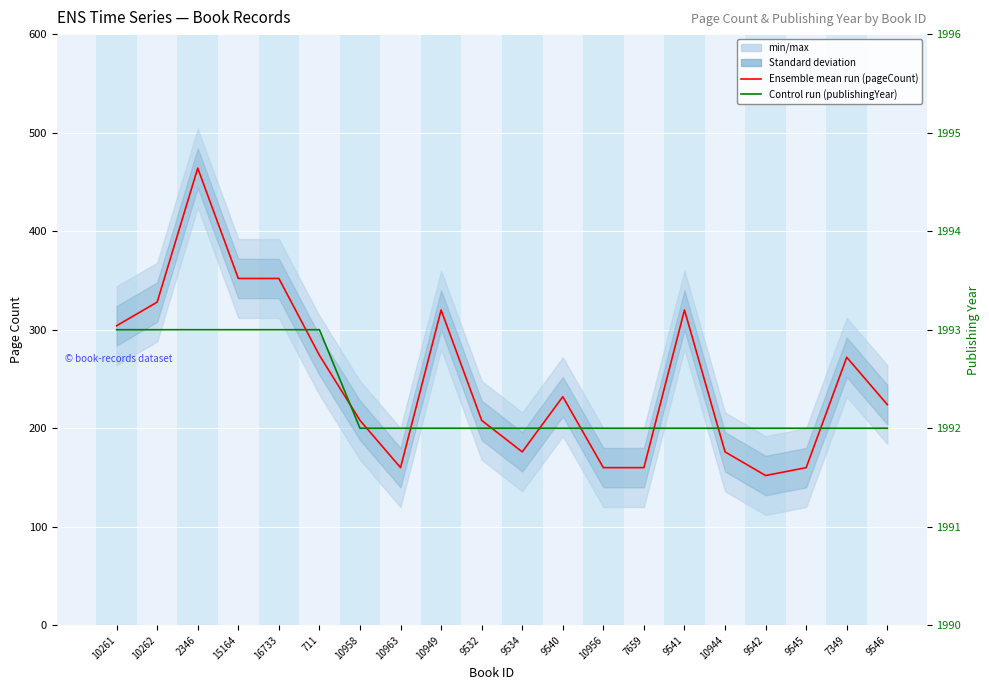

Is this an area chart (filled region under the line)?

No